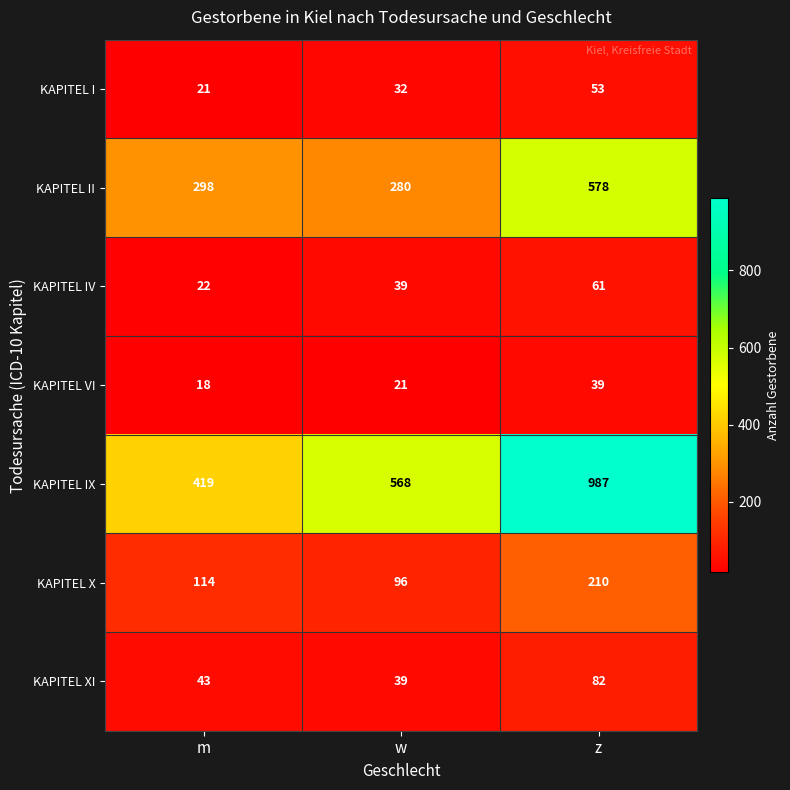

At m, list the series in order from smallest to largest.

KAPITEL VI, KAPITEL I, KAPITEL IV, KAPITEL XI, KAPITEL X, KAPITEL II, KAPITEL IX